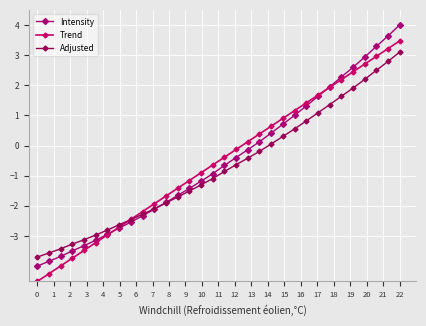

What is the average value of the Adjusted series?

-0.7